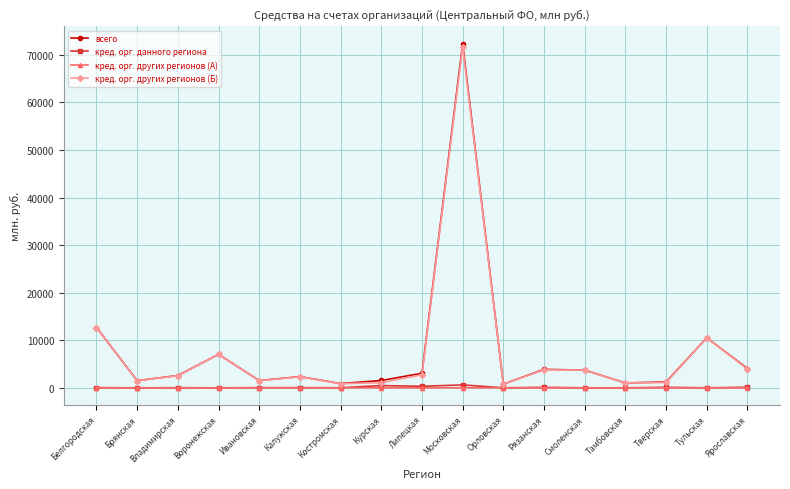

What is the sum of all всего values?

130670